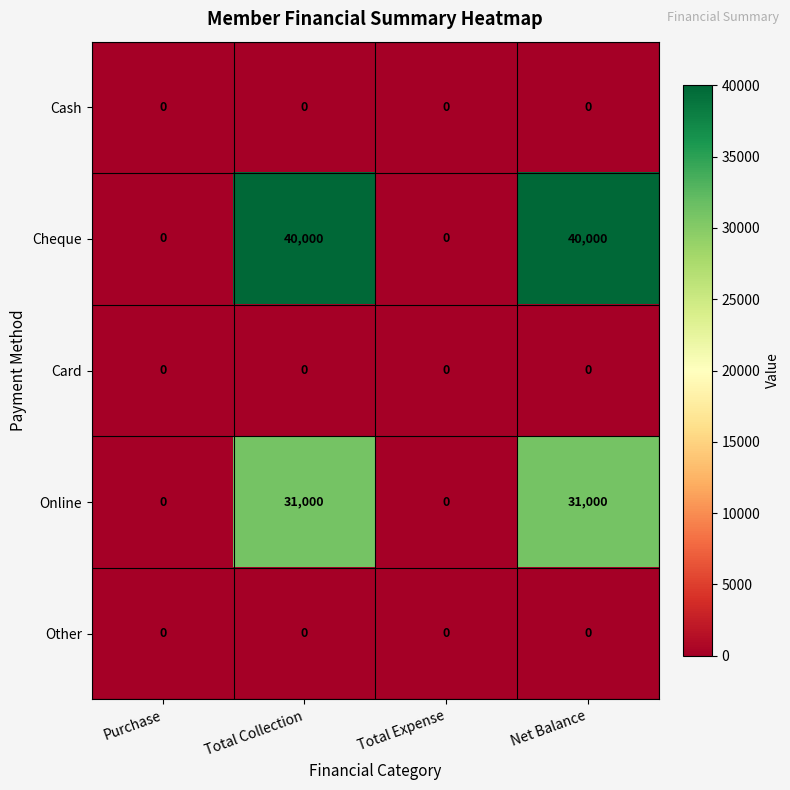

What is the approximate value of Online at Total Collection?

31000